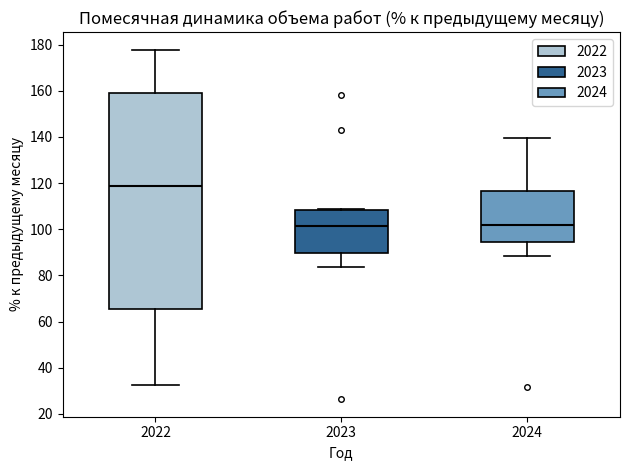

Comparing the boxes themselves (not the whiskers), which one is the tallest?

2022